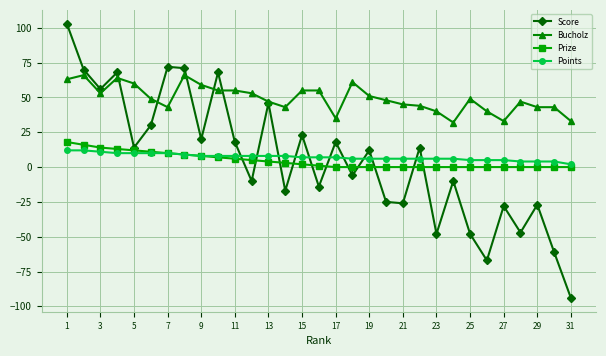

Reading left to right, list all the values displayed in this chart.

Score: 103	70	56	68	14	30	72	71	20	68	18	-10	46	-17	23	-14	18	-6	12	-25	-26	14	-48	-10	-48	-67	-28	-47	-27	-61	-94
Bucholz: 63	66	53	64	60	49	43	66	59	55	55	53	47	43	55	55	35	61	51	48	45	44	40	32	49	40	33	47	43	43	33
Prize: 18	16	14	13	12	11	10	9	8	7	6	5	4	3	2	1	0	0	0	0	0	0	0	0	0	0	0	0	0	0	0
Points: 12	12	11	10	10	10	10	9	8	8	8	8	8	8	7	7	7	6	6	6	6	6	6	6	5	5	5	4	4	4	2